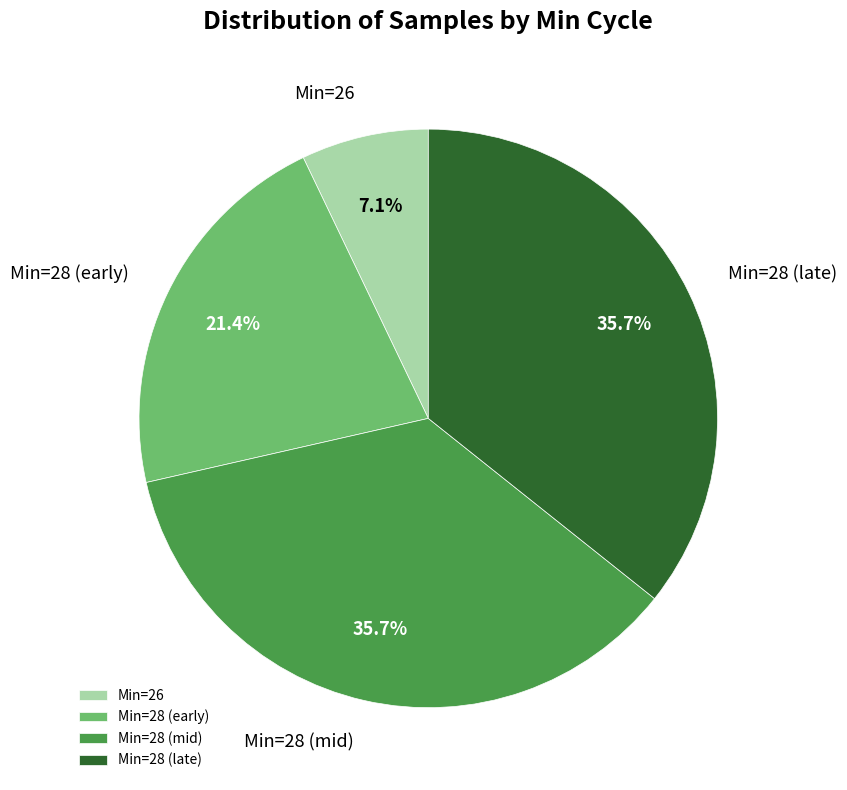

How many slices are in this pie chart?

4